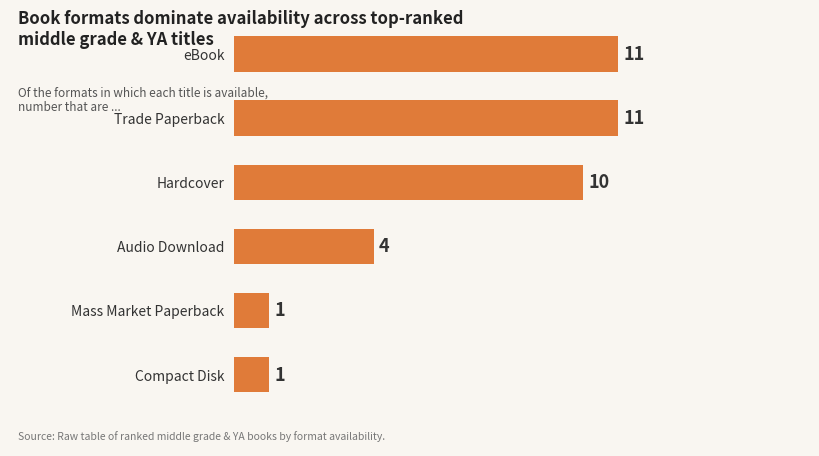

What is the smallest value displayed?

1